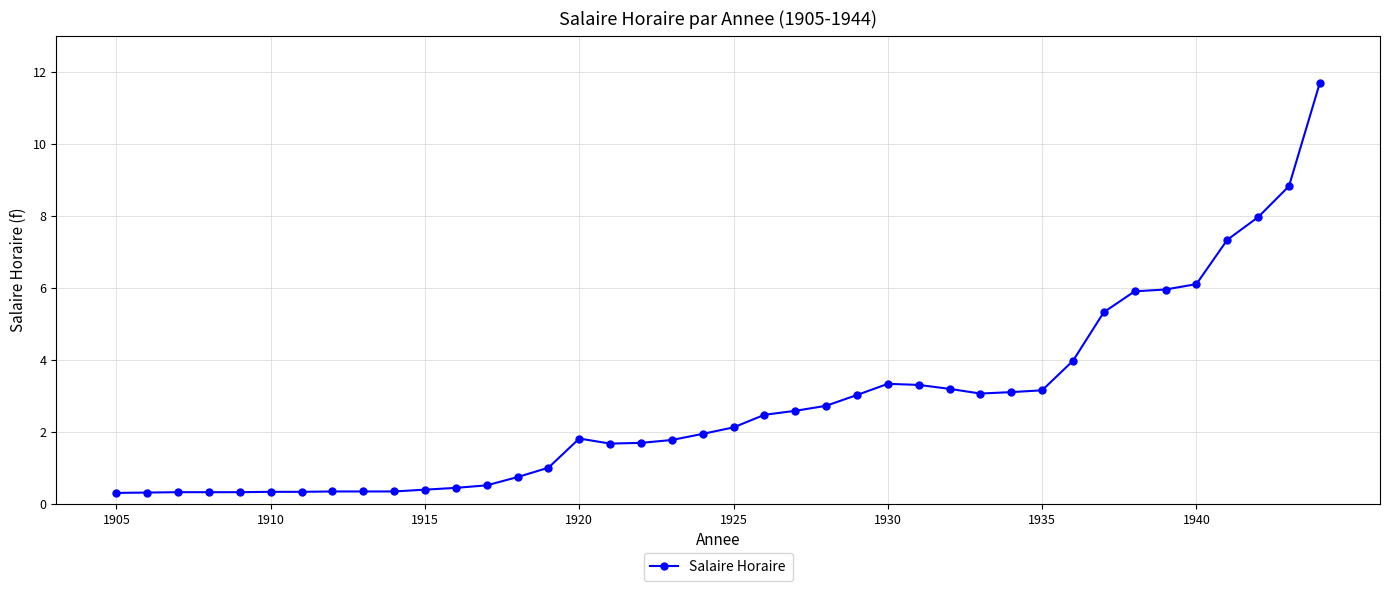

How many lines are shown in the chart?

1